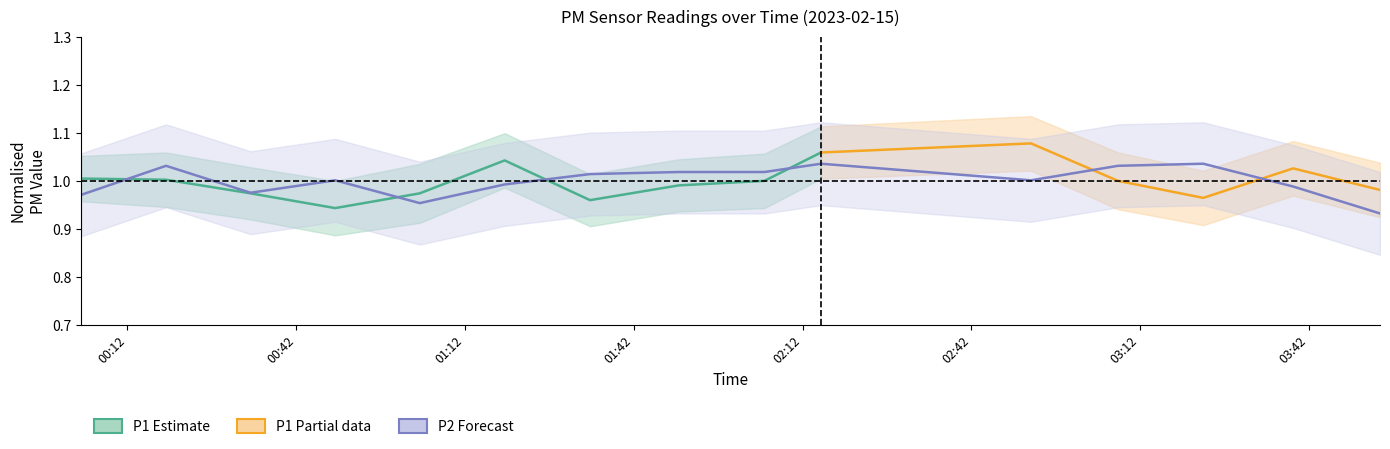

Is this an area chart (filled region under the line)?

No